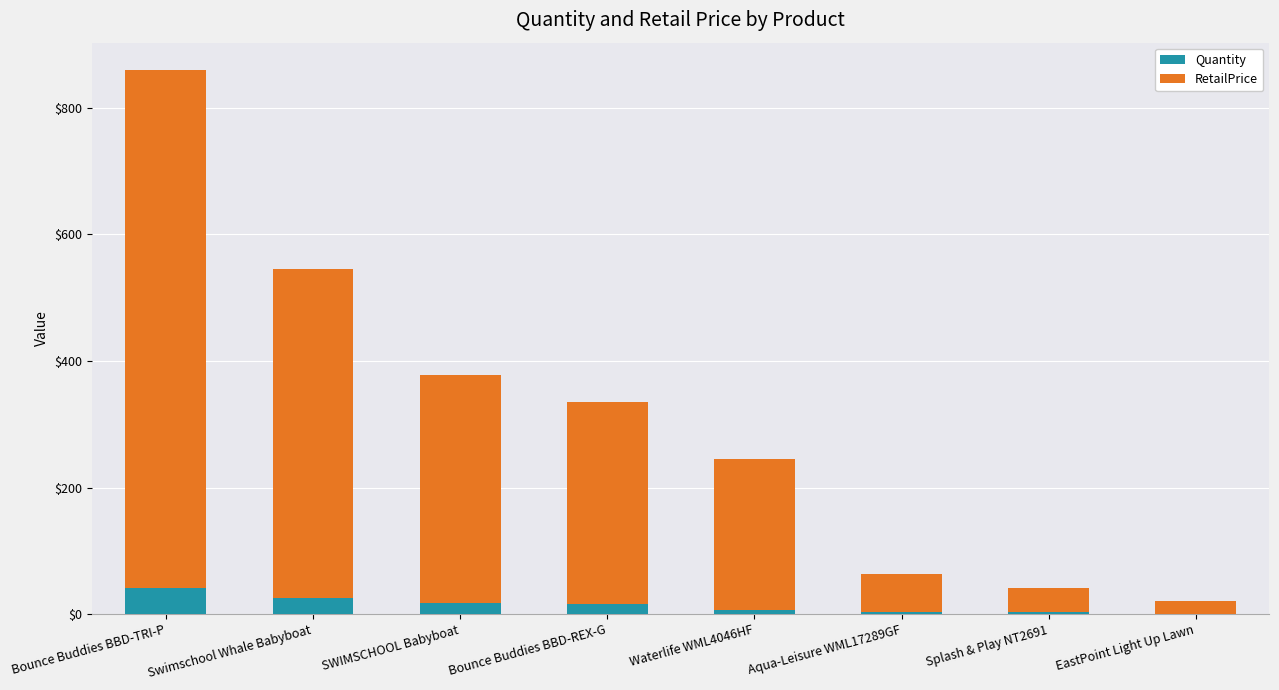

What is the difference between the Quantity values at EastPoint Light Up Lawn and Aqua-Leisure WML17289GF?

2.0